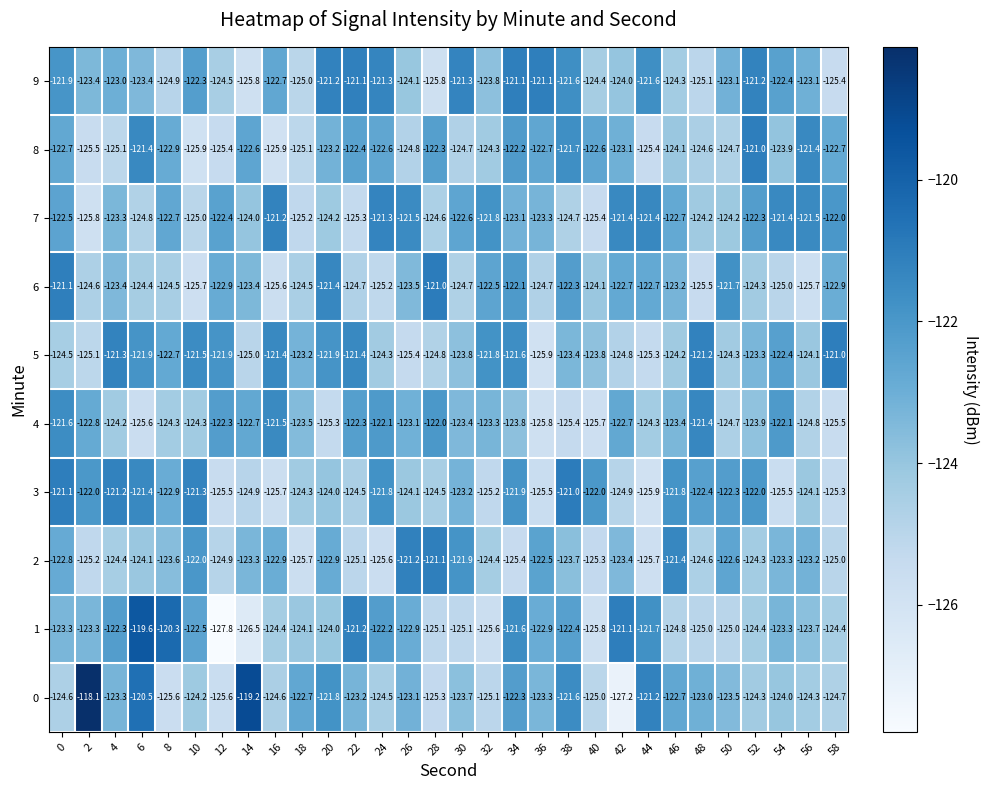

Is it true that 4 equals -123.1 at 26?

True